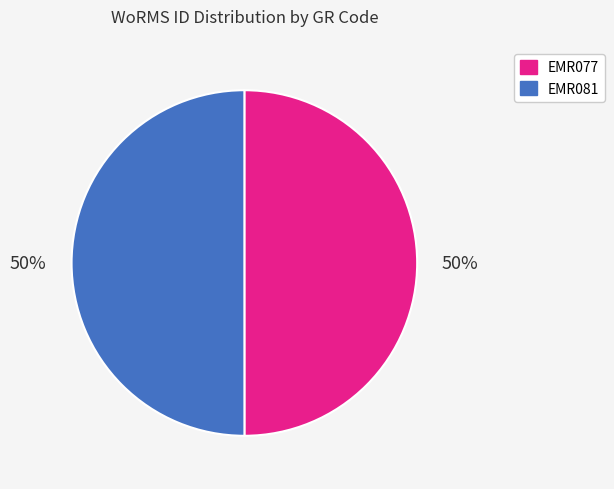

The EMR081 slice represents 50% of the pie. True or false?

True